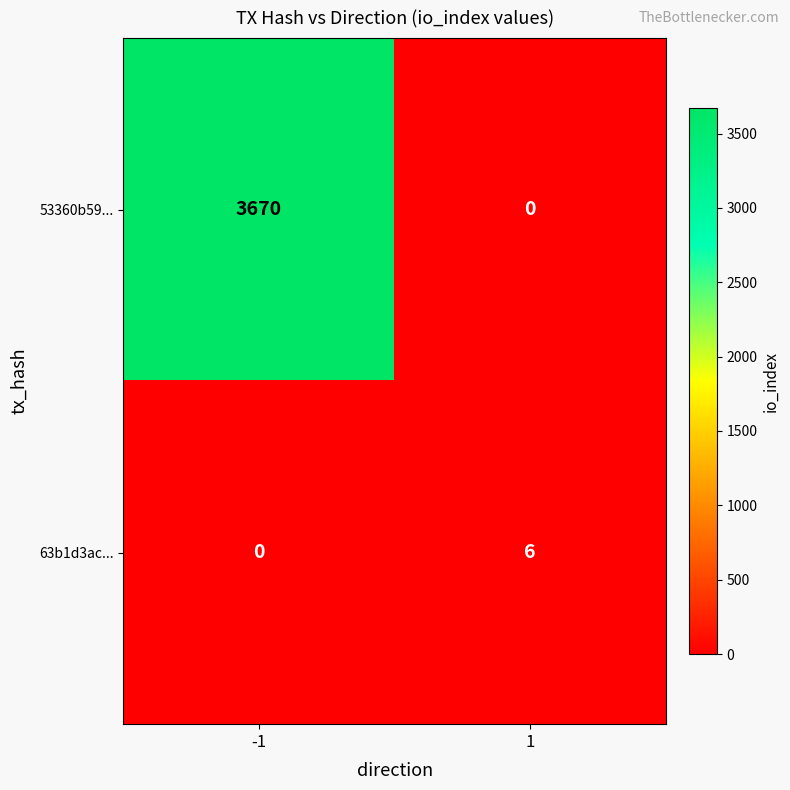

Is it true that 53360b59... equals 3670 at -1?

True